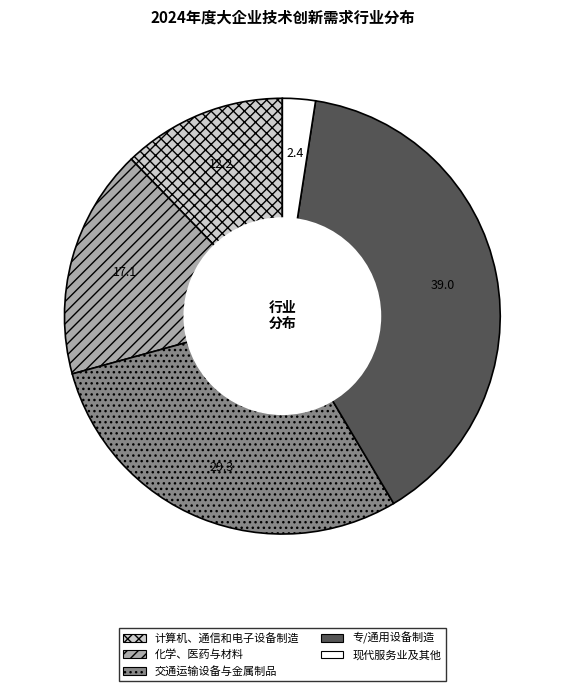

Do 化学、医药与材料 and 计算机、通信和电子设备制造 together represent more than half of the pie?

No